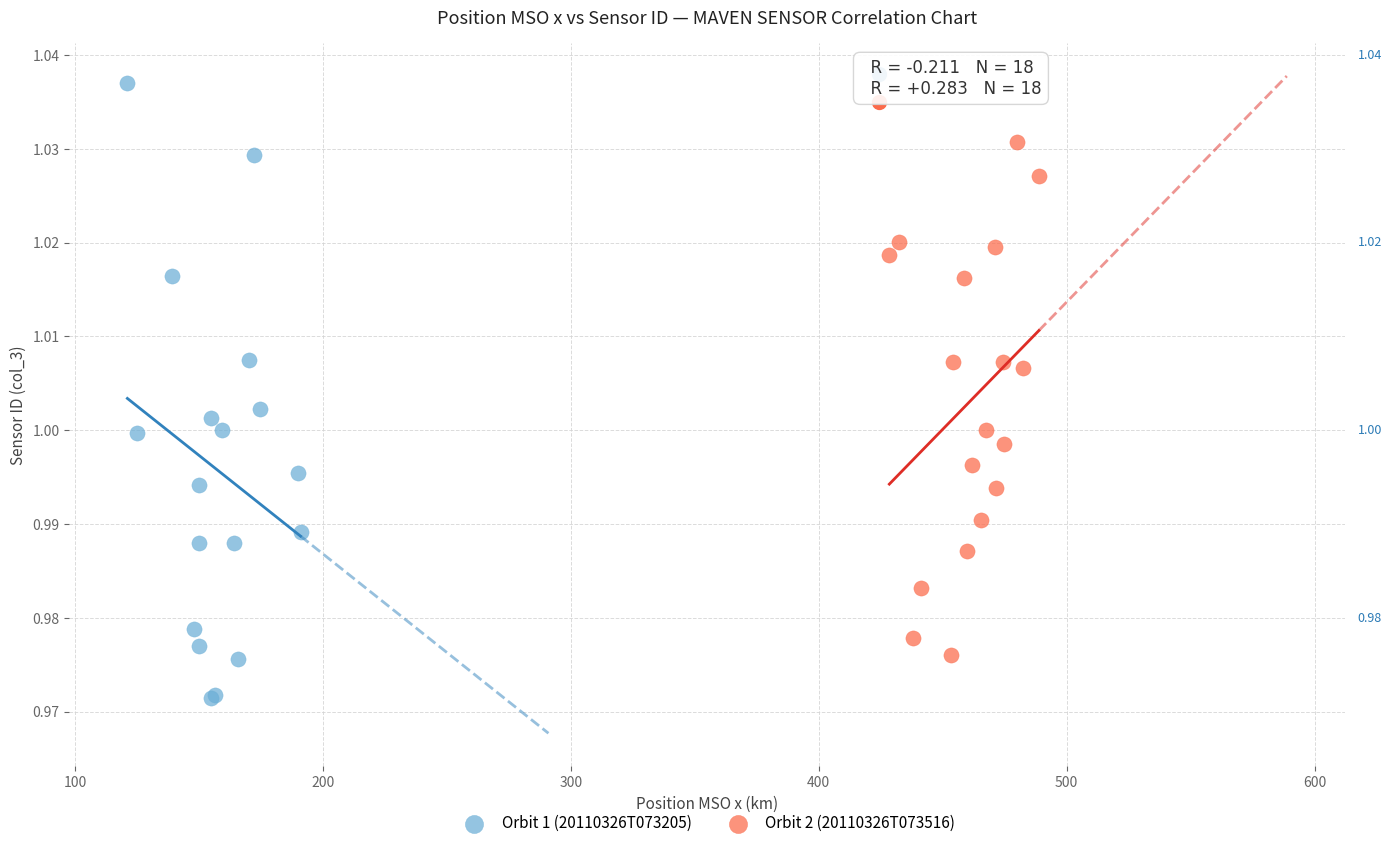

What are all the series names shown in the legend?

Orbit 1 (20110326T073205), Orbit 2 (20110326T073516)